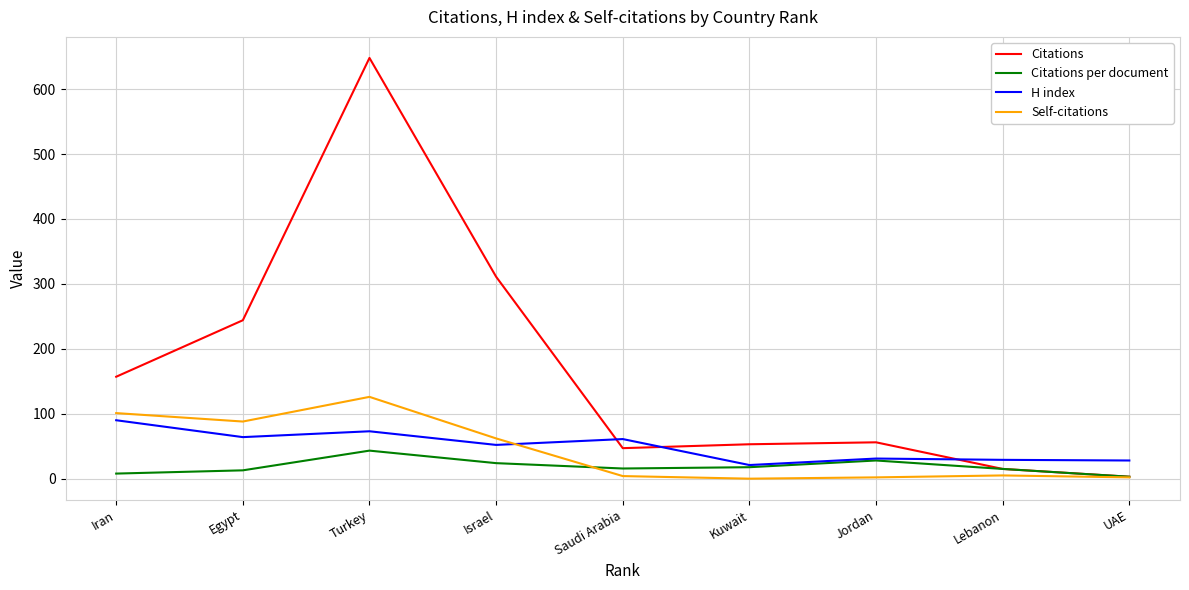

What is the average value of the H index series?

49.9